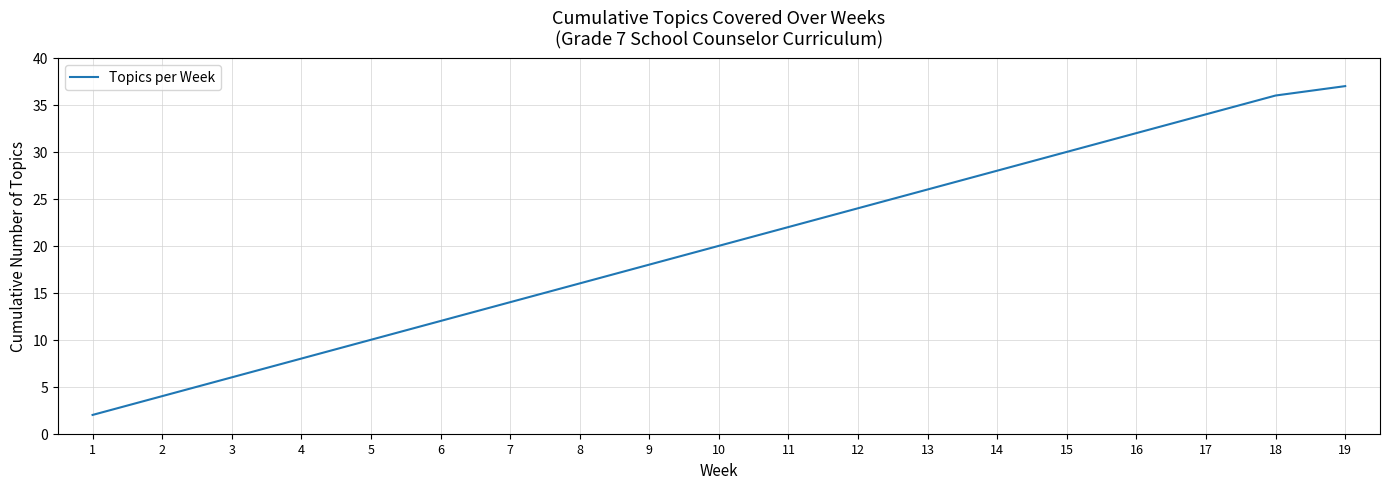

List the labels in order of value, smallest first.

1, 2, 3, 4, 5, 6, 7, 8, 9, 10, 11, 12, 13, 14, 15, 16, 17, 18, 19